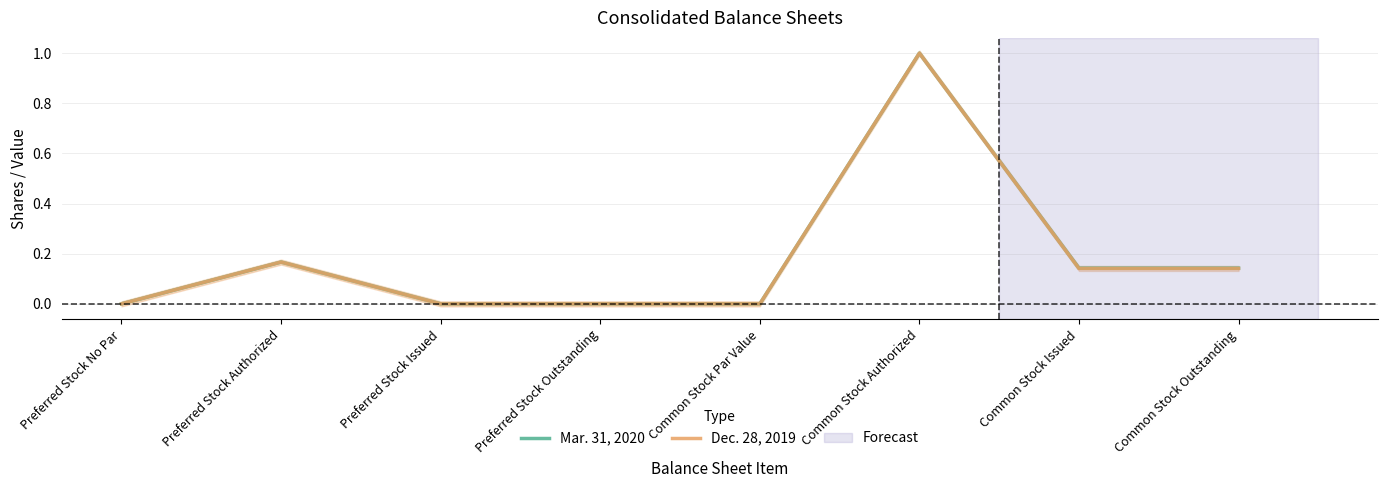

Count the number of categories in the chart.

8